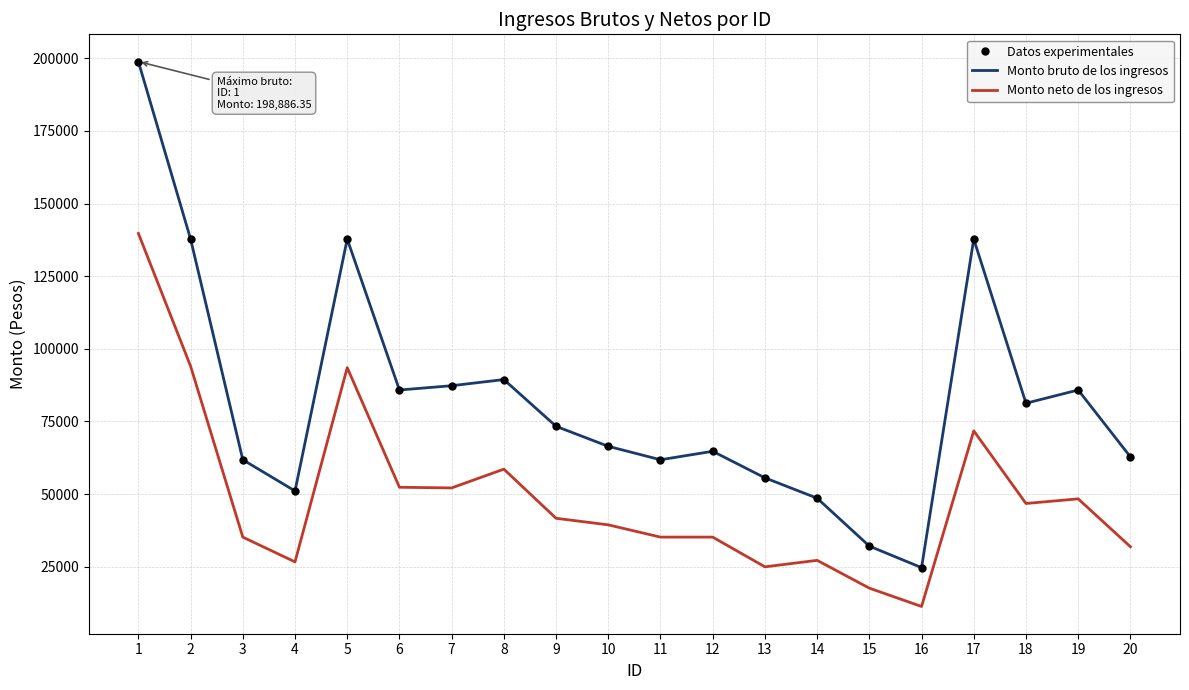

What is the lowest value of the Monto neto de los ingresos series?

11320.6